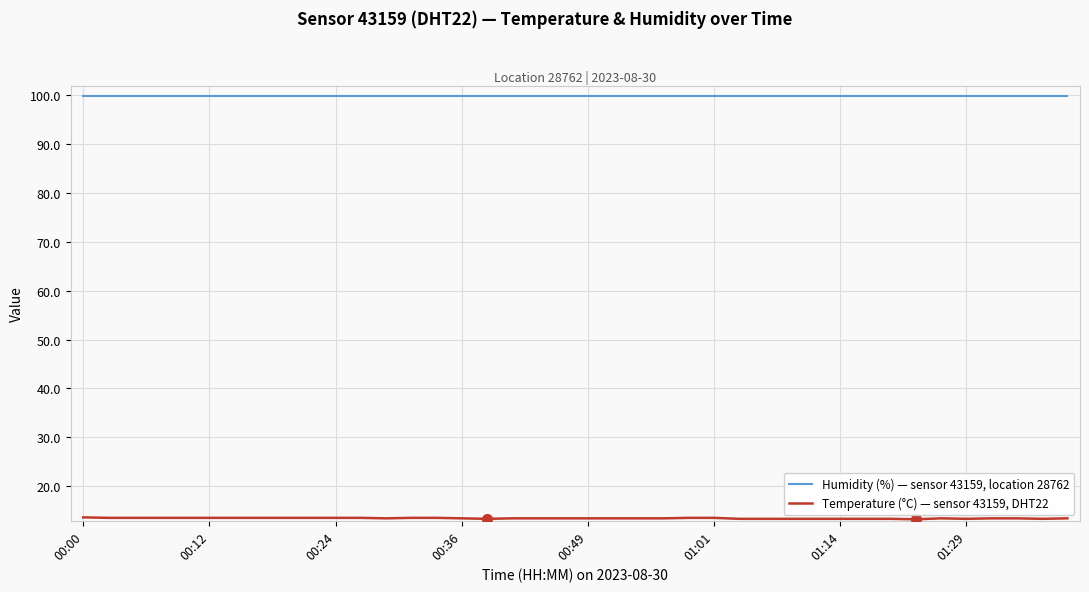

What is the greatest value displayed?

99.9